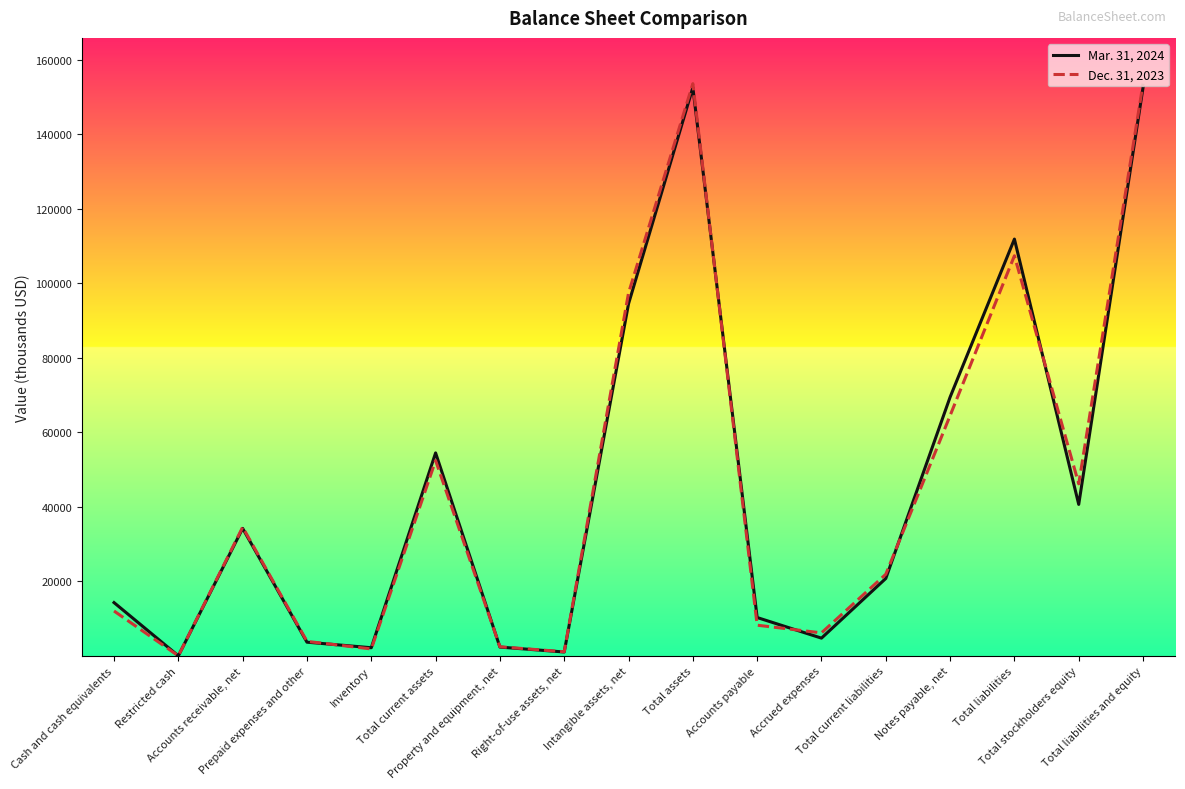

True or false: Mar. 31, 2024 has more than 2 points higher than both neighbors.

True